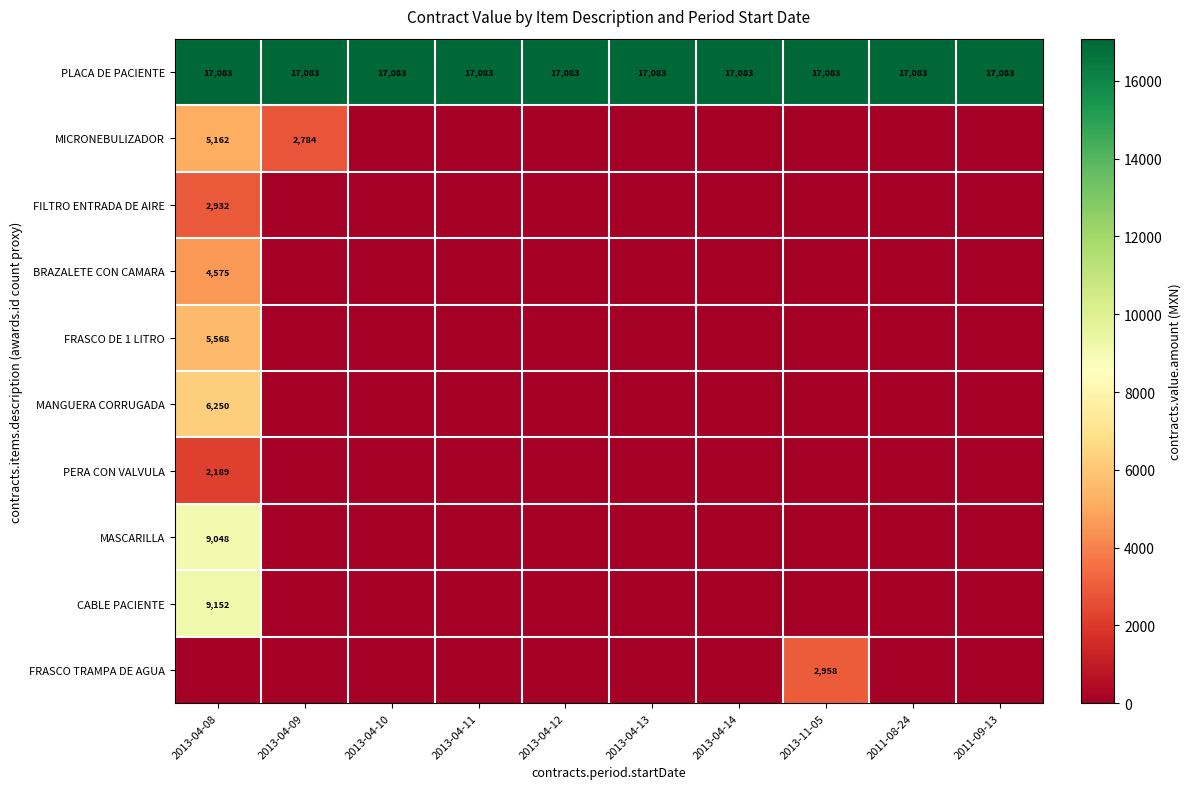

The value of PERA CON VALVULA at 2013-04-08 is 642. True or false?

False